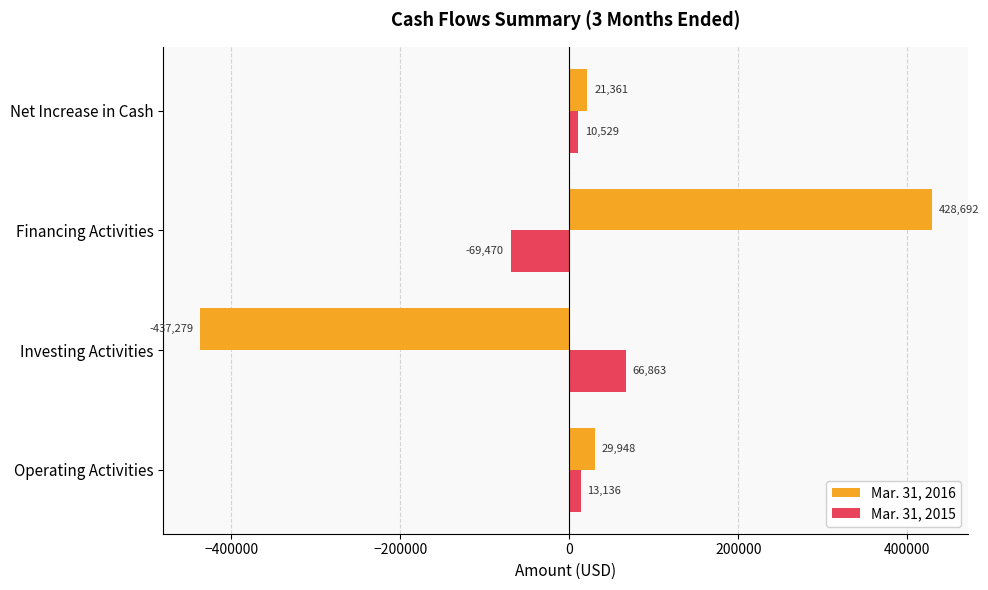

What is the difference between the maximum and minimum values in the Mar. 31, 2016 series?

865971